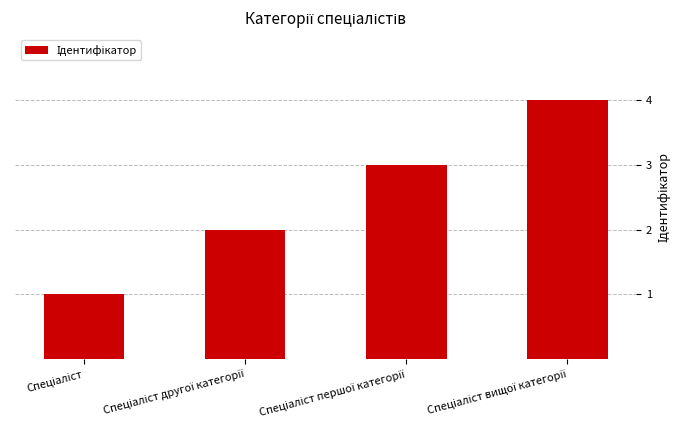

What is the sum of all values?

10